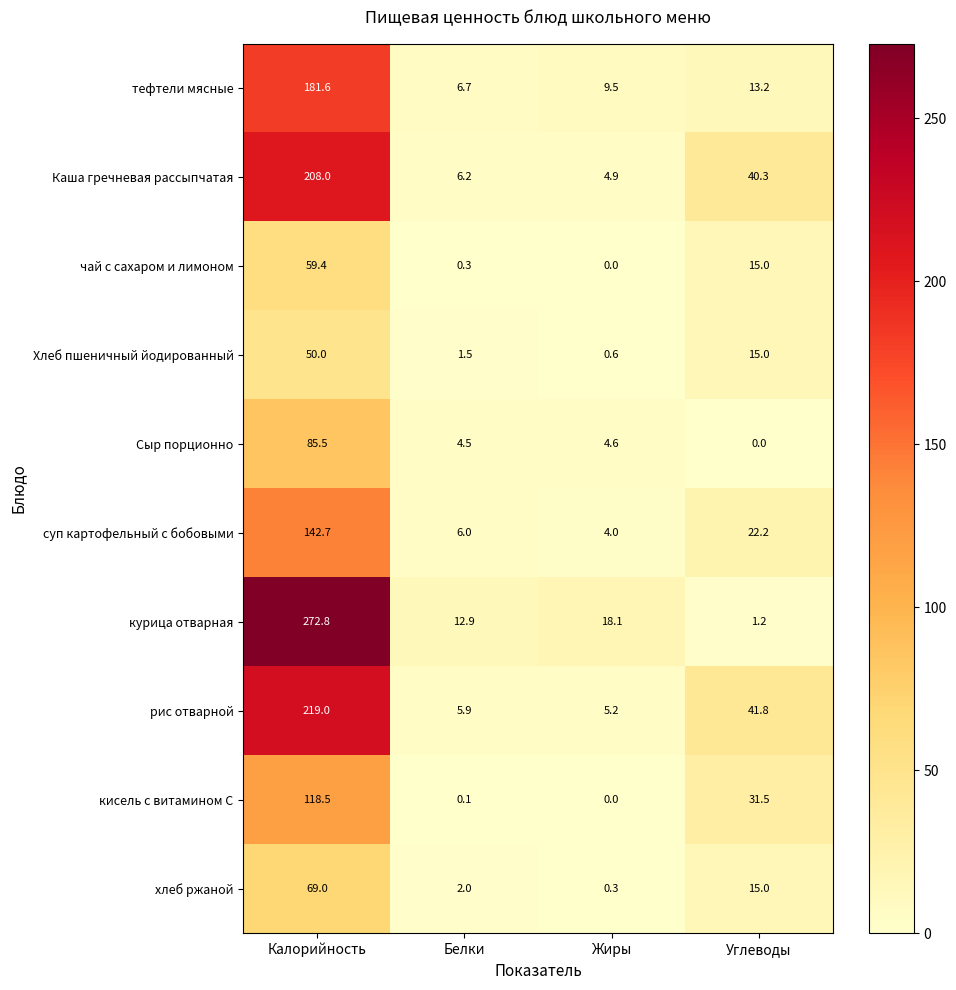

At Белки, list the series in order from smallest to largest.

кисель с витамином С, чай с сахаром и лимоном, Хлеб пшеничный йодированный, хлеб ржаной, Сыр порционно, рис отварной, суп картофельный с бобовыми, Каша гречневая рассыпчатая, тефтели мясные, курица отварная